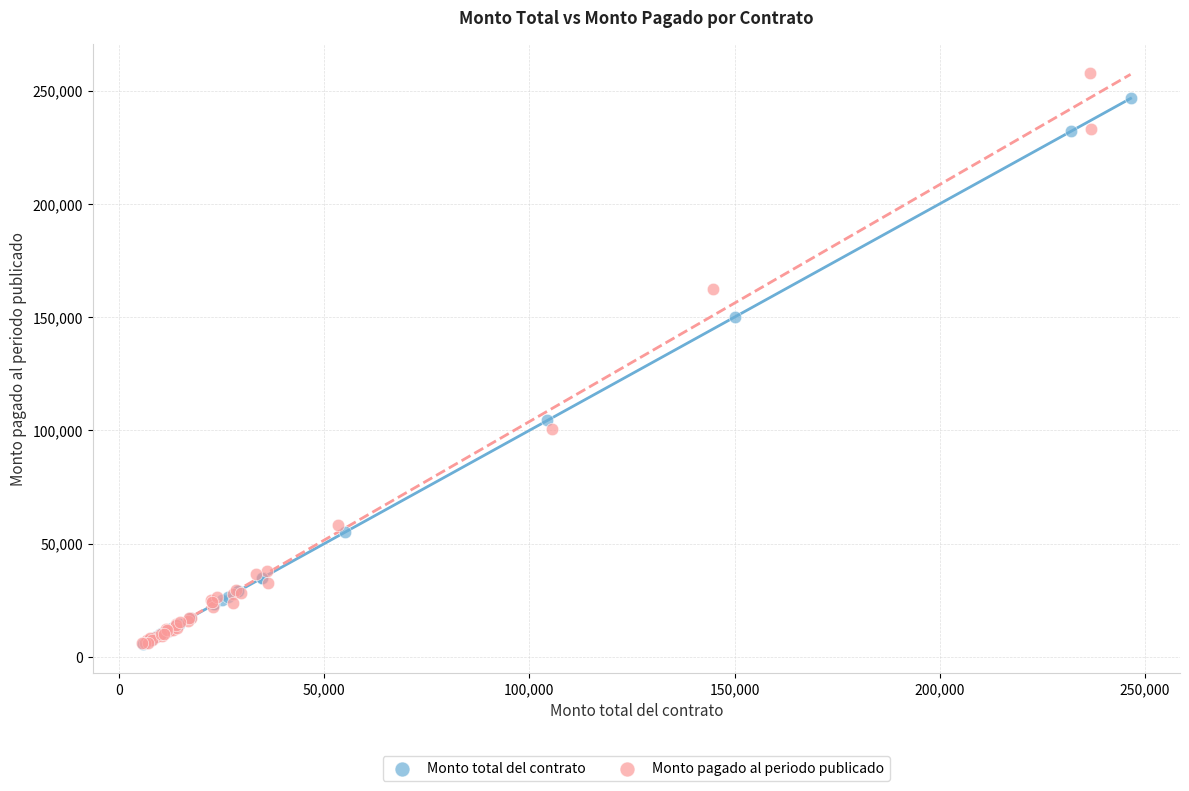

Which series has the largest Y range (max minus min)?

Monto pagado al periodo publicado